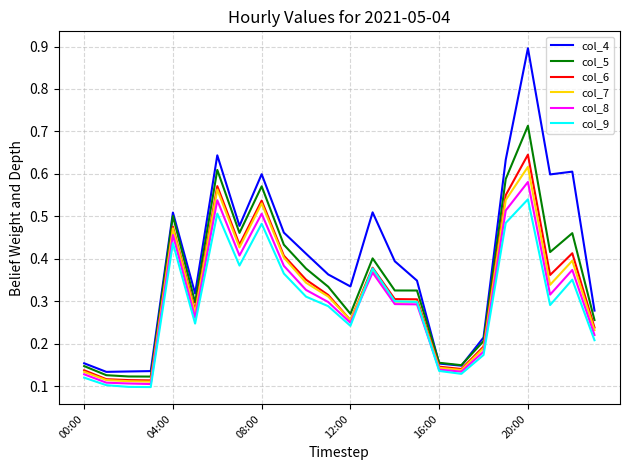

Which series has the widest spread of values?

col_4